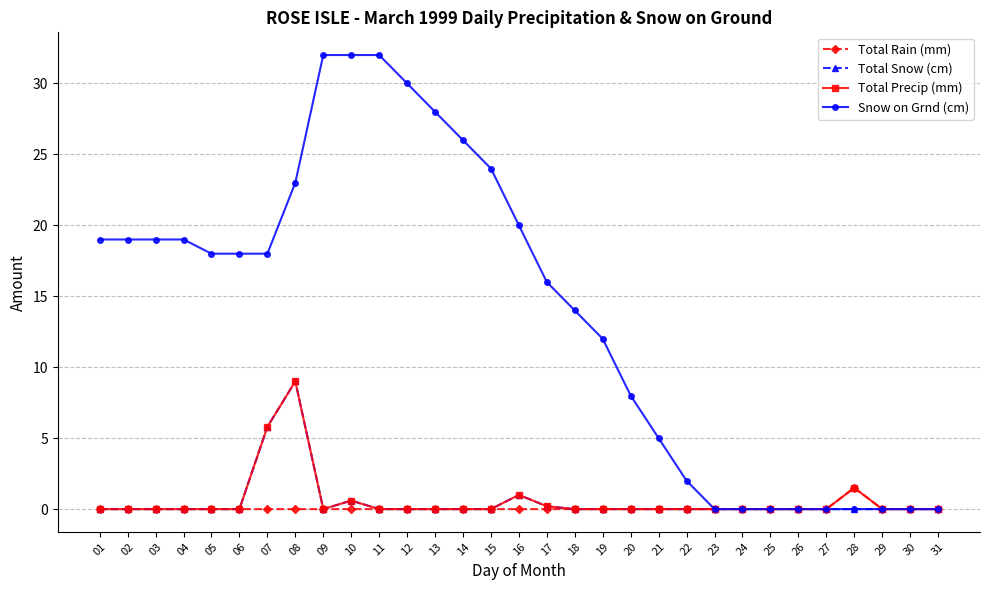

Count the number of data series in this chart.

4